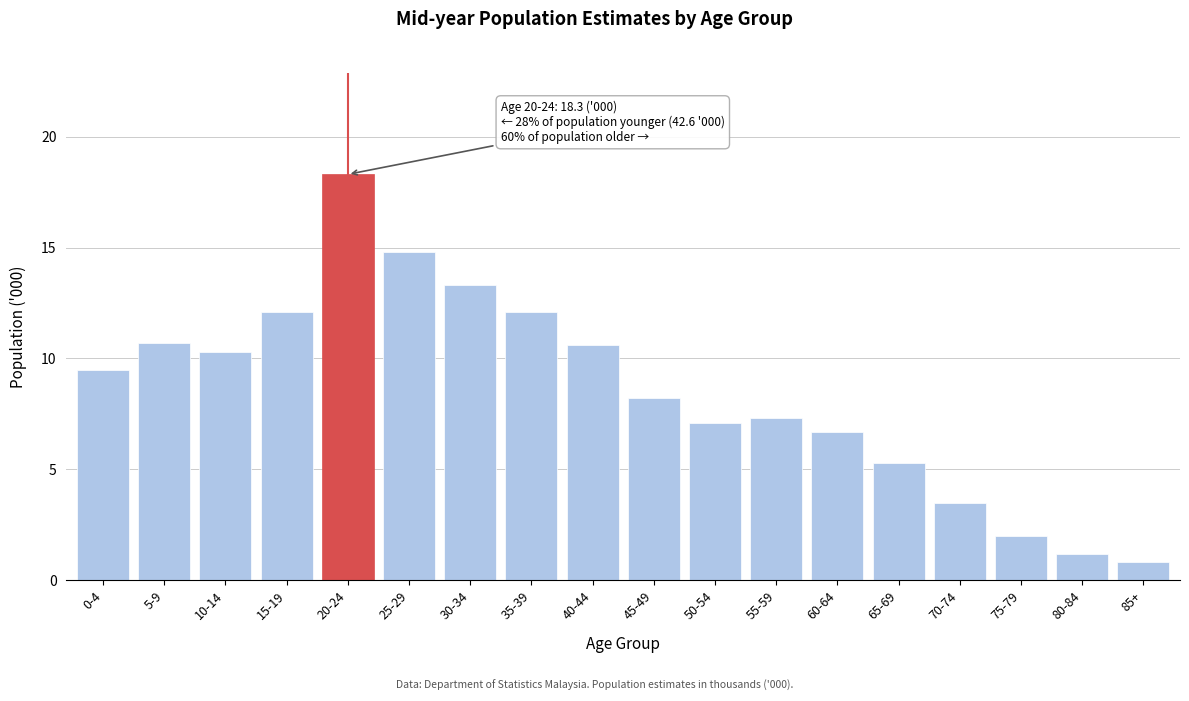

Reading left to right, transcribe all the data shown in this chart.

9.5	10.7	10.3	12.1	18.3	14.8	13.3	12.1	10.6	8.2	7.1	7.3	6.7	5.3	3.5	2.0	1.2	0.8